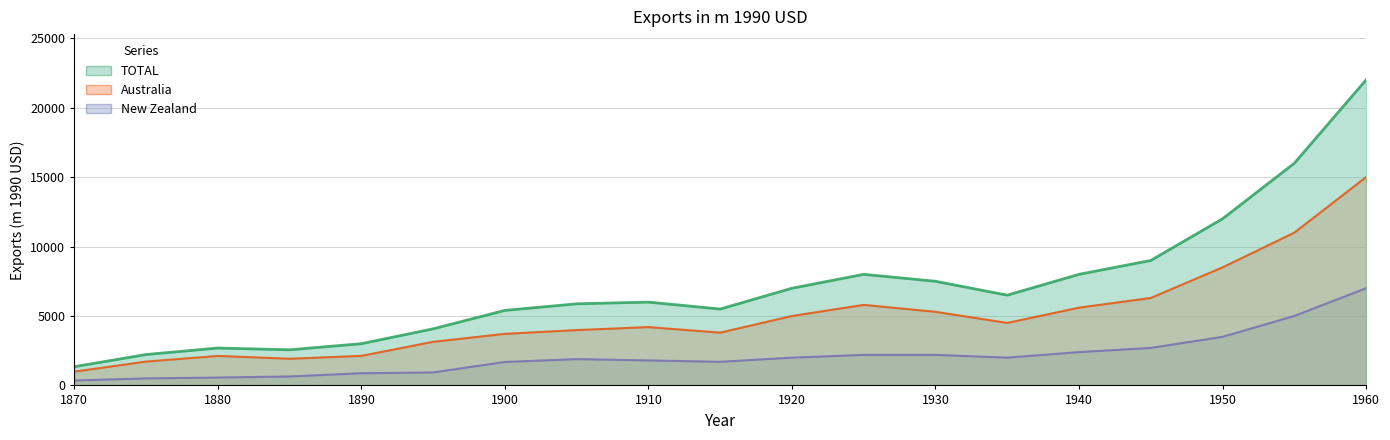

True or false: Australia and New Zealand cross at least once.

False